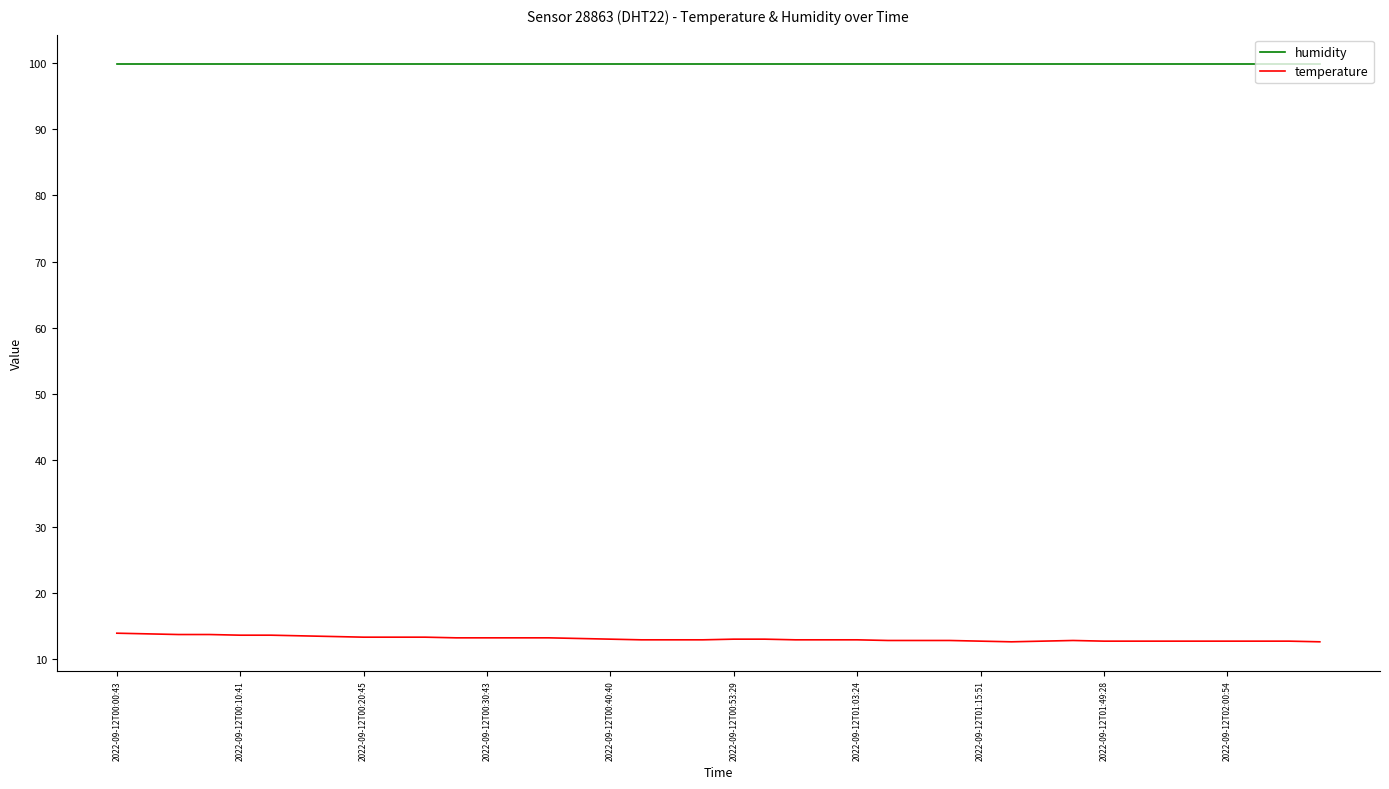

True or false: humidity and temperature intersect in this chart.

False